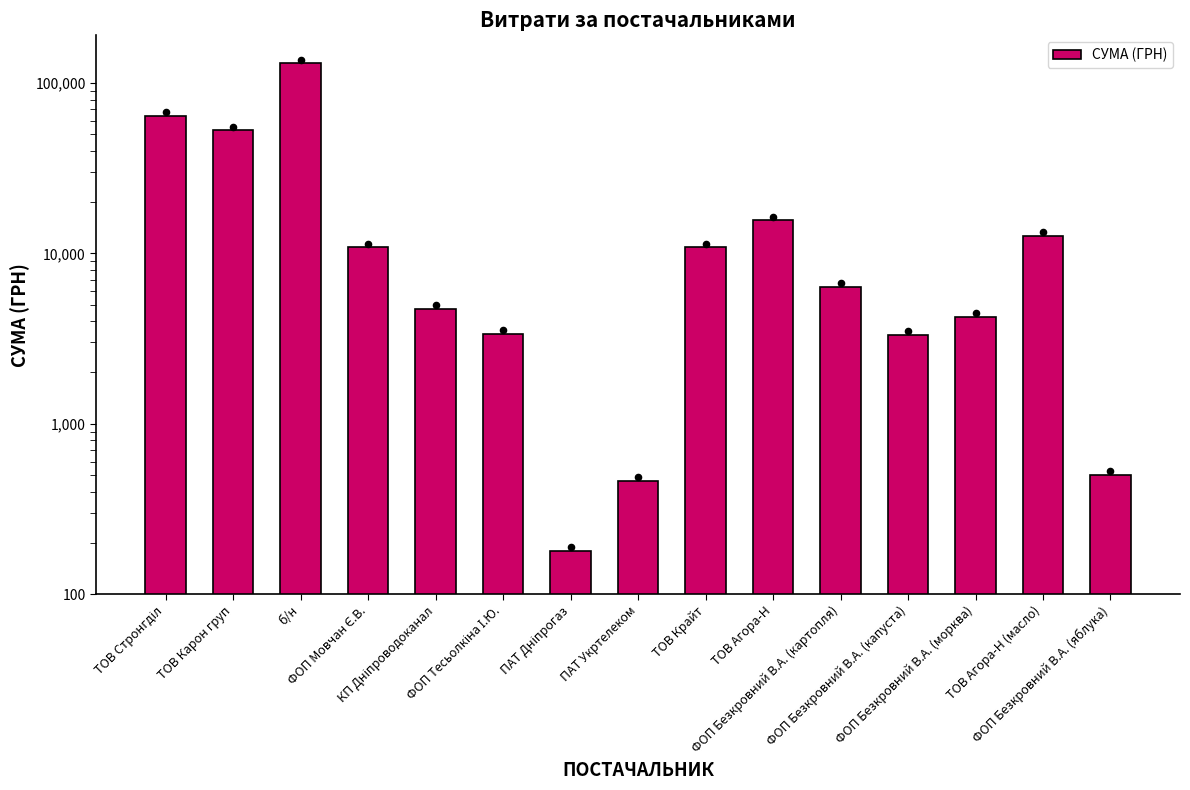

Which has a higher value, ТОВ Стронгділ or ФОП Мовчан Є.В.?

ТОВ Стронгділ